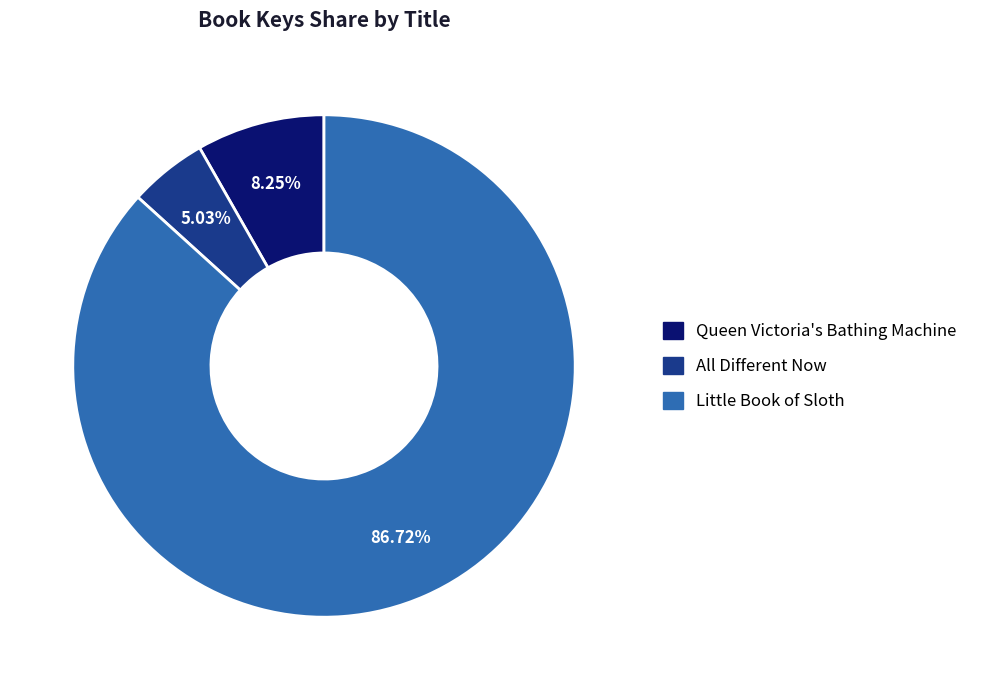

Is there any slice that represents more than half of the pie?

Yes